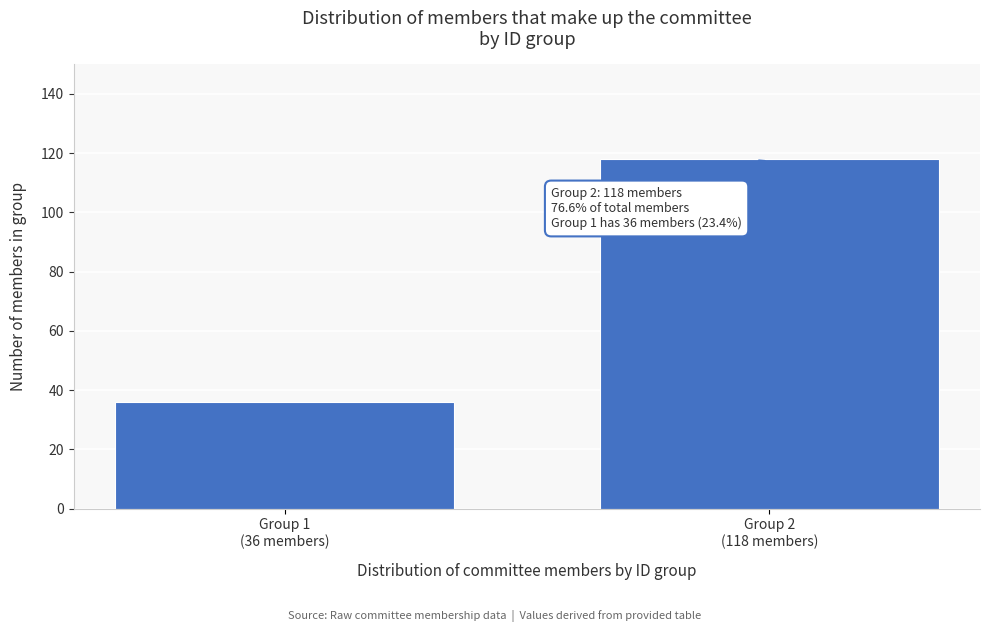

Reading left to right, transcribe all the data shown in this chart.

36	118